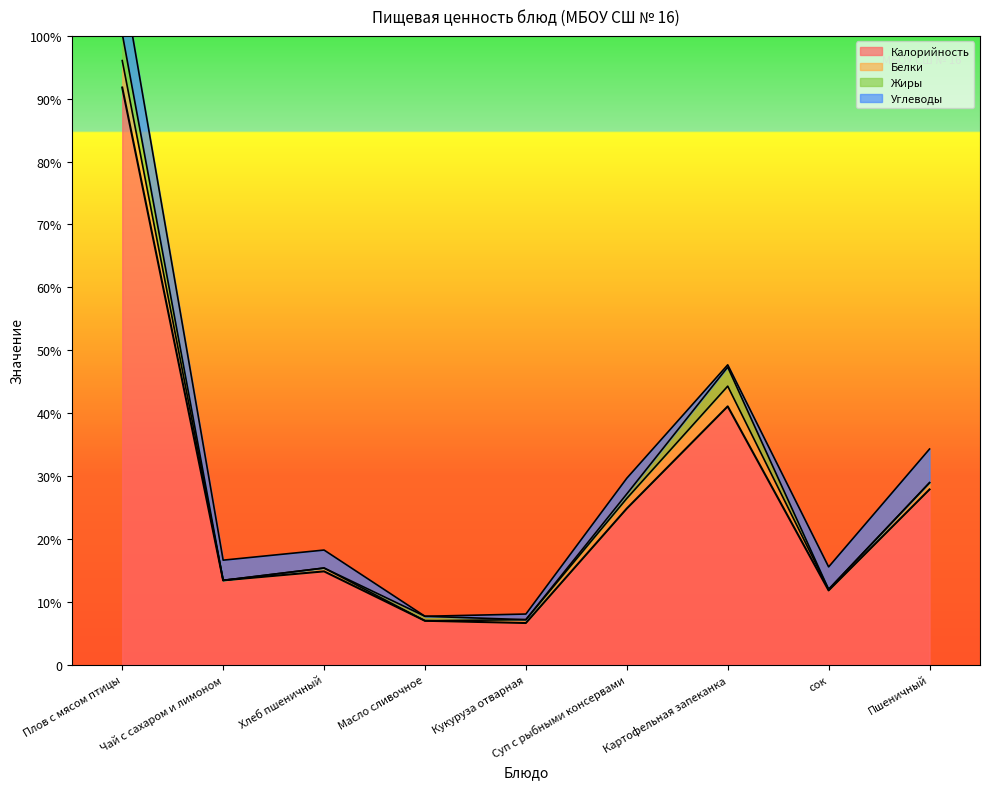

Reading right to left, extract all data points from this chart.

Калорийность: Пшеничный=156	сок=66	Картофельная запеканка=230	Суп с рыбными консервами=139	Кукуруза отварная=37	Масло сливочное=39	Хлеб пшеничный=83	Чай с сахаром и лимоном=75	Плов с мясом птицы=514
Белки: Пшеничный=6	сок=1	Картофельная запеканка=18	Суп с рыбными консервами=9	Кукуруза отварная=3	Масло сливочное=0	Хлеб пшеничный=3	Чай с сахаром и лимоном=0	Плов с мясом птицы=24
Жиры: Пшеничный=0	сок=0	Картофельная запеканка=17	Суп с рыбными консервами=4	Кукуруза отварная=0	Масло сливочное=4	Хлеб пшеничный=0	Чай с сахаром и лимоном=0	Плов с мясом птицы=24
Углеводы: Пшеничный=30	сок=20	Картофельная запеканка=2	Суп с рыбными консервами=14	Кукуруза отварная=5	Масло сливочное=0	Хлеб пшеничный=16	Чай с сахаром и лимоном=18	Плов с мясом птицы=51